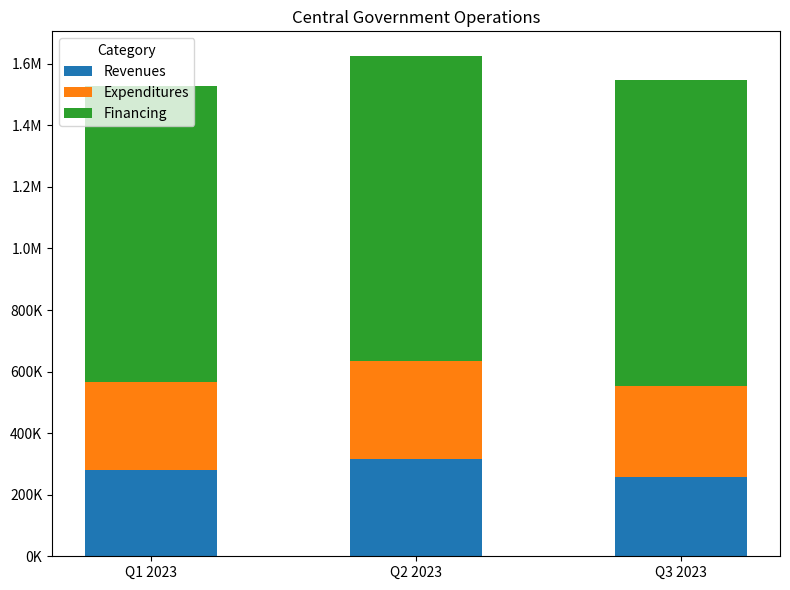

Which series has the largest total across all categories?

Financing